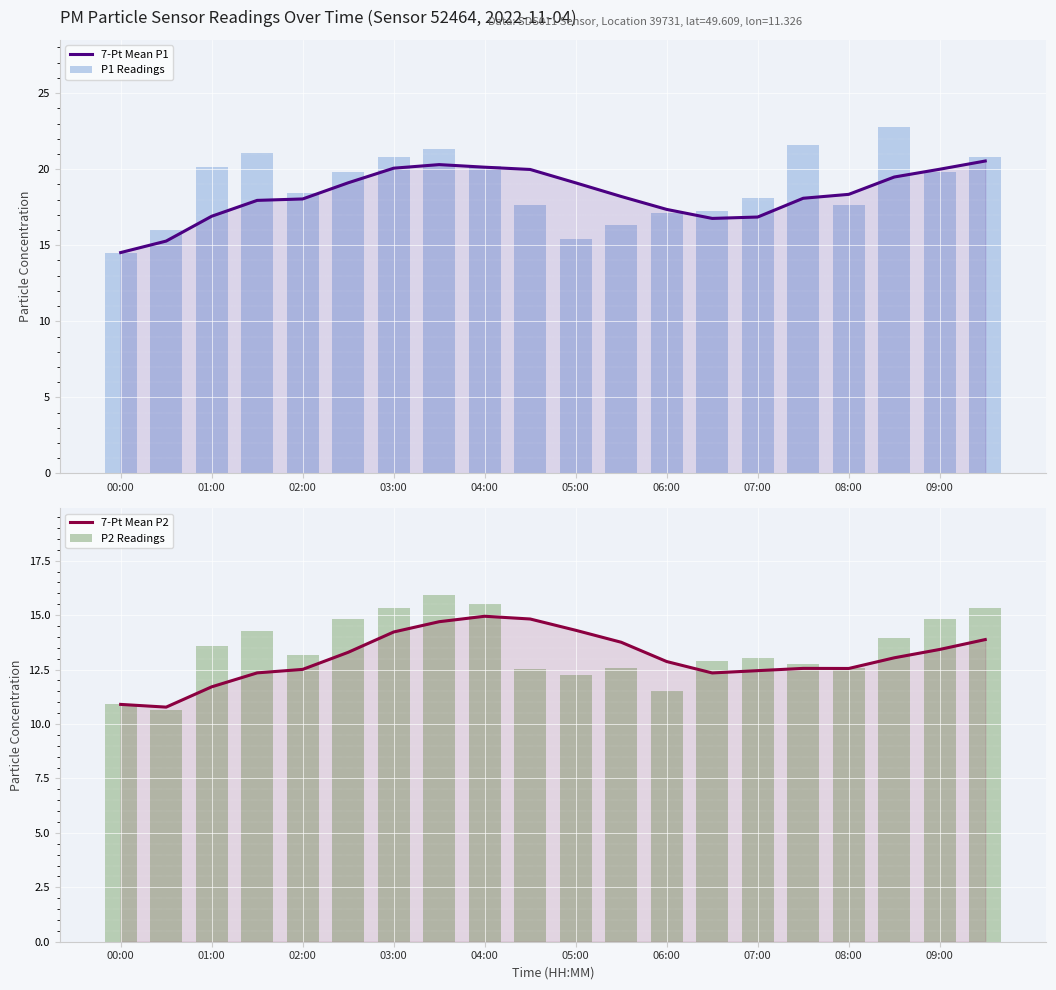

What is the difference between the highest and lowest values at 09:00?

6.6